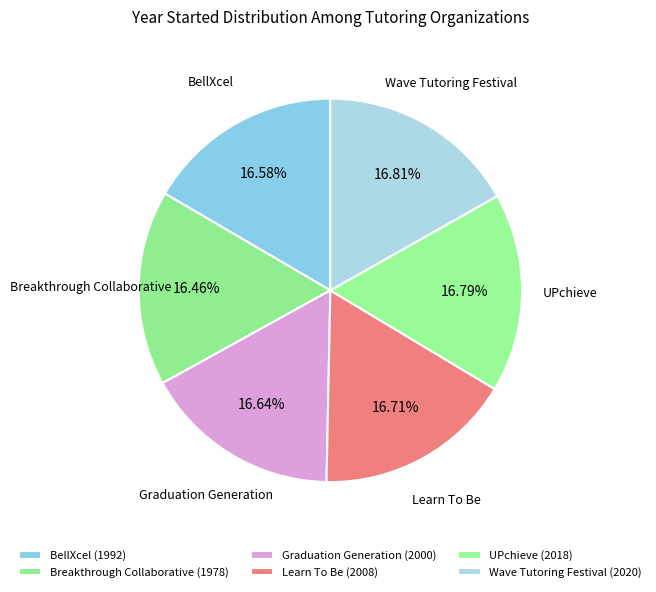

True or false: UPchieve accounts for 17% of the total.

True